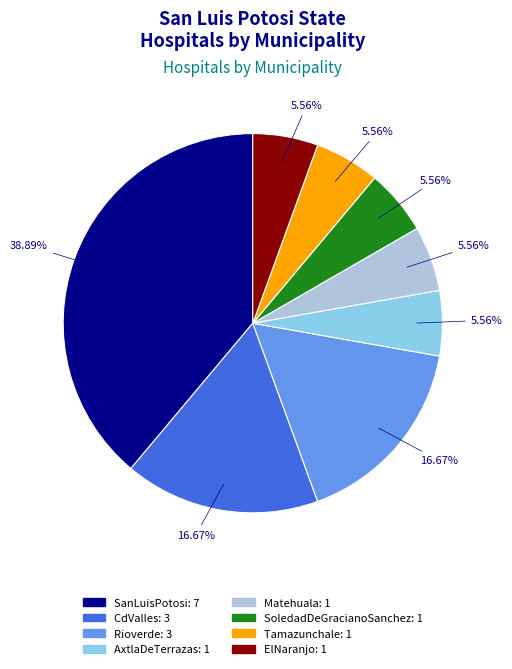

Does Rioverde account for over 50% of the chart?

No